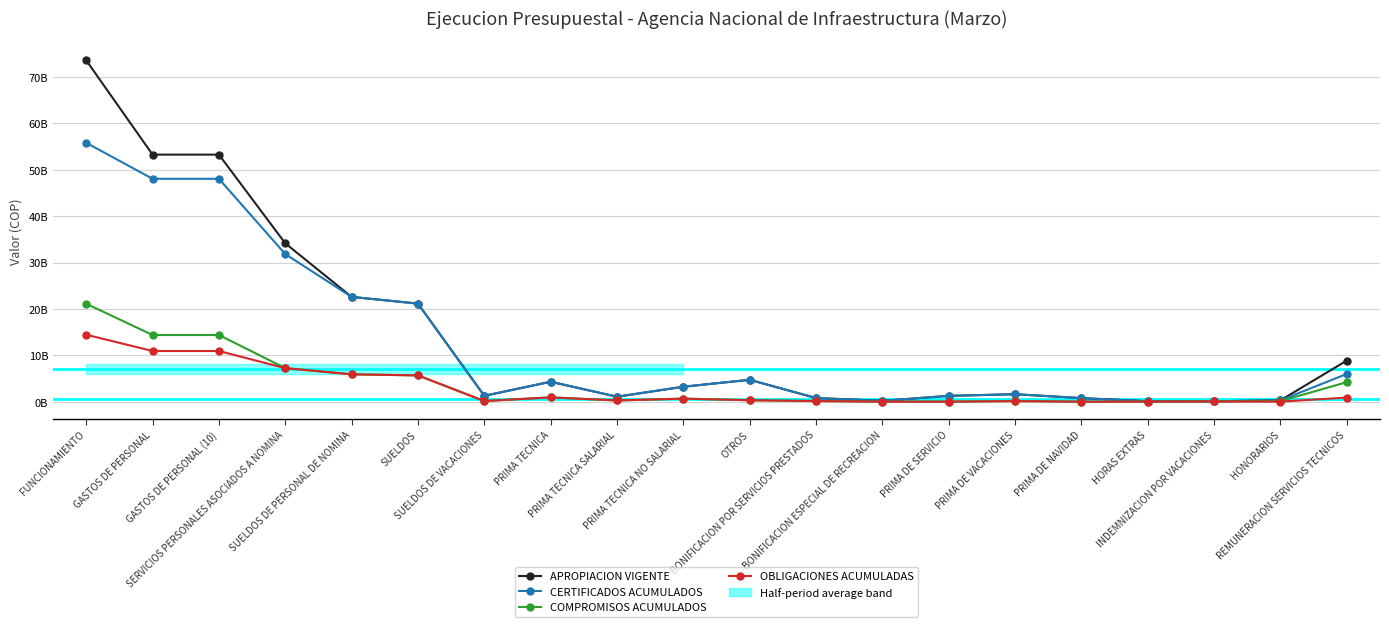

What is the sum of the APROPIACION VIGENTE values at SERVICIOS PERSONALES ASOCIADOS A NOMINA and PRIMA TECNICA NO SALARIAL?

37369620437.0